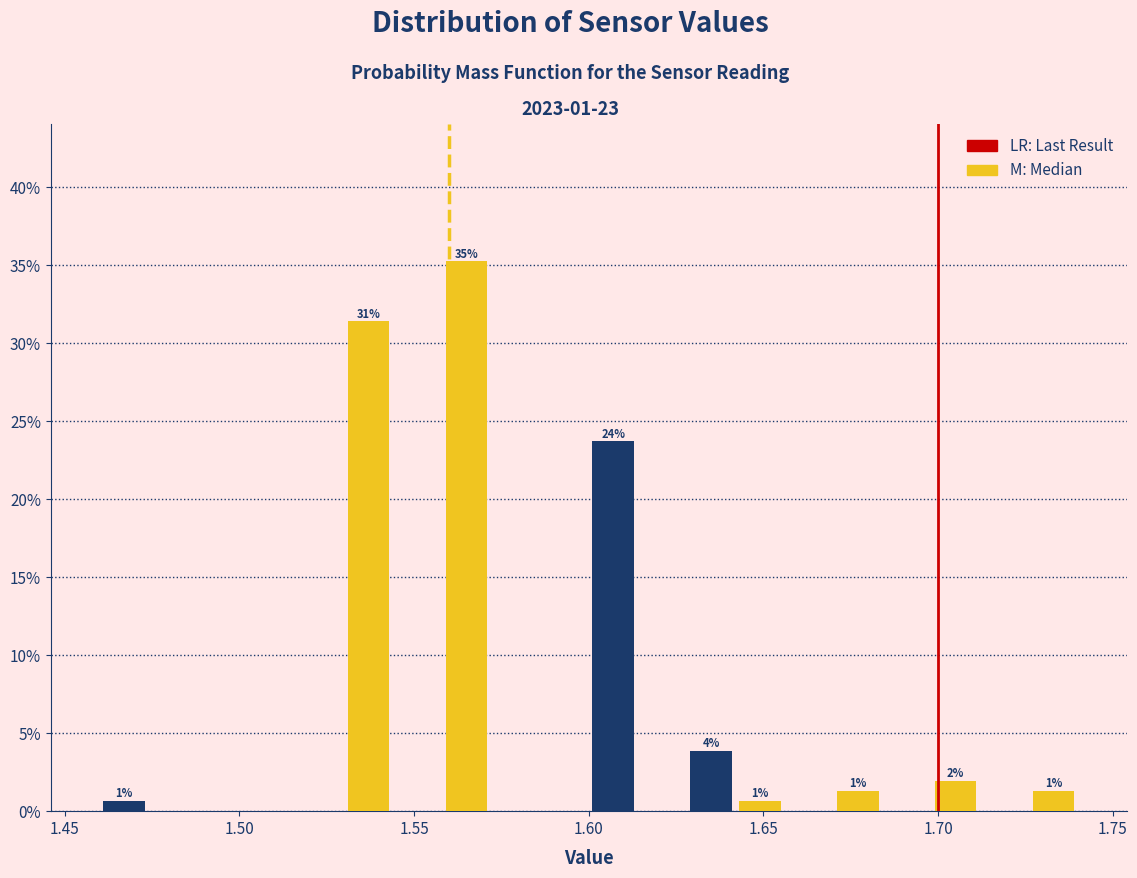

Read against the x-axis, roughly where is the centre of the tallest bar?

1.565